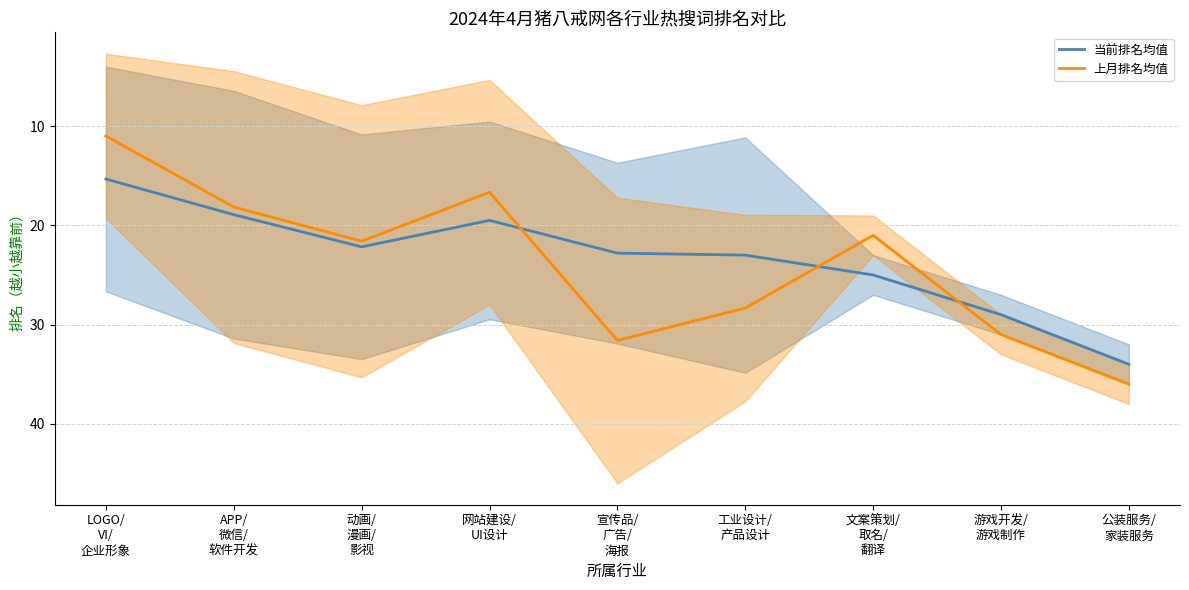

True or false: 上月排名均值 and 当前排名均值 intersect in this chart.

True